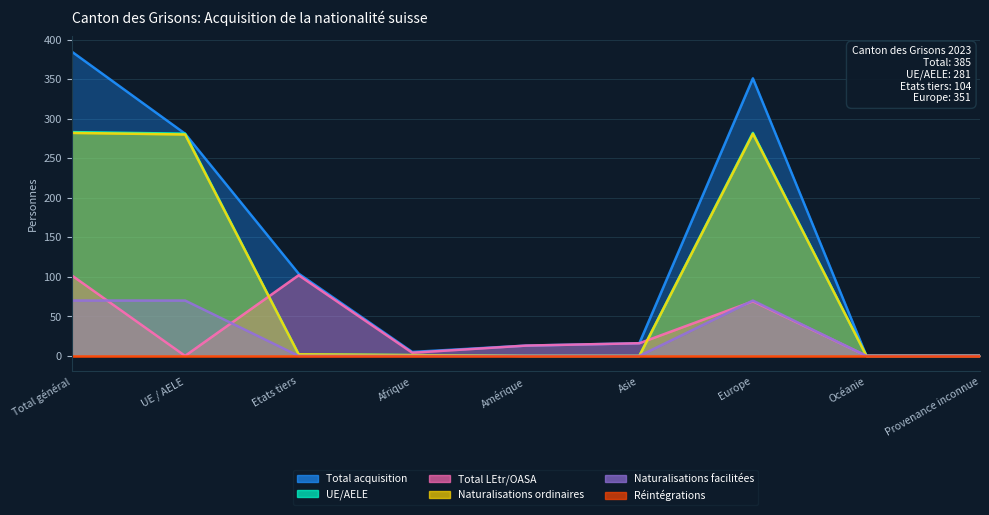

At which label does Naturalisations ordinaires first exceed 1?

Total général